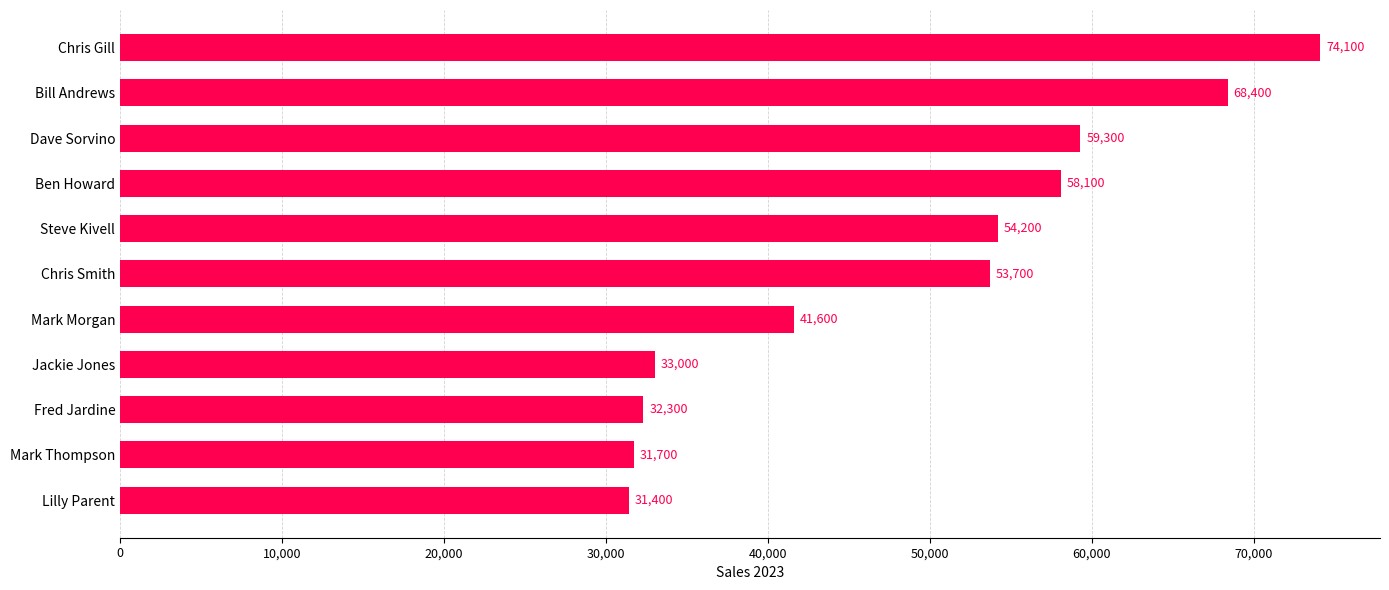

What is the difference between the maximum and minimum values?

42700